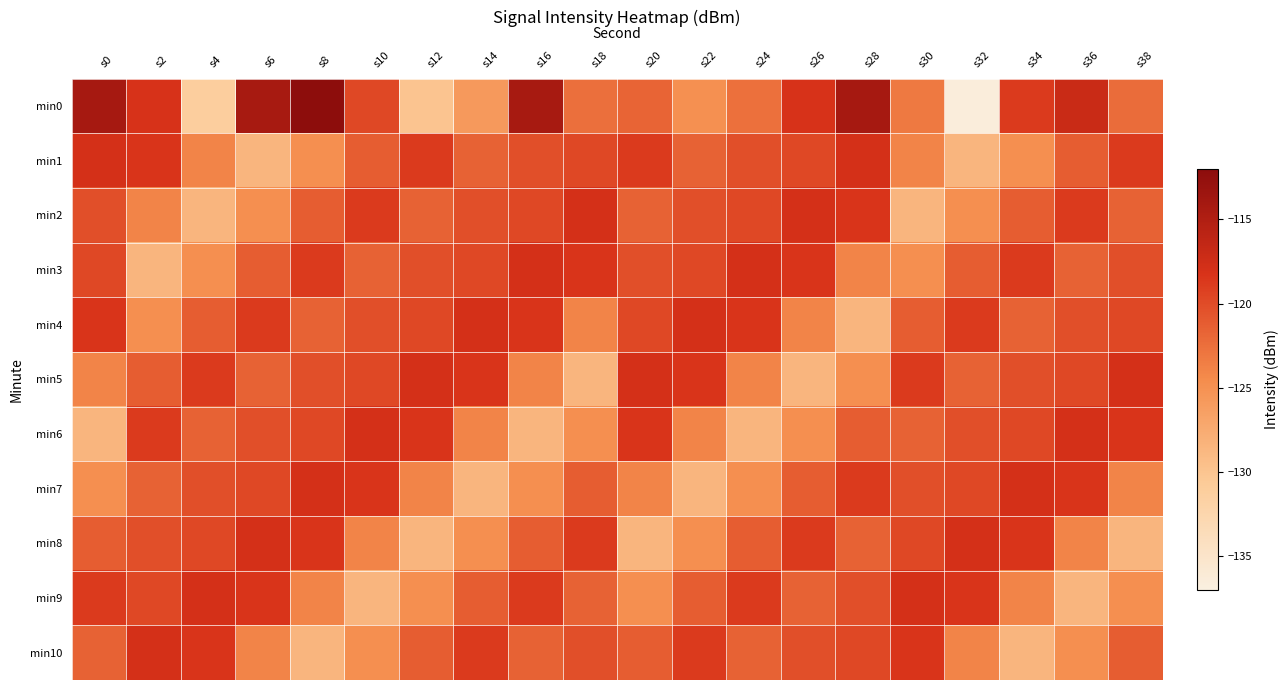

At s12, list the series in order from largest to smallest.

min5, min6, min1, min4, min3, min10, min2, min7, min9, min8, min0